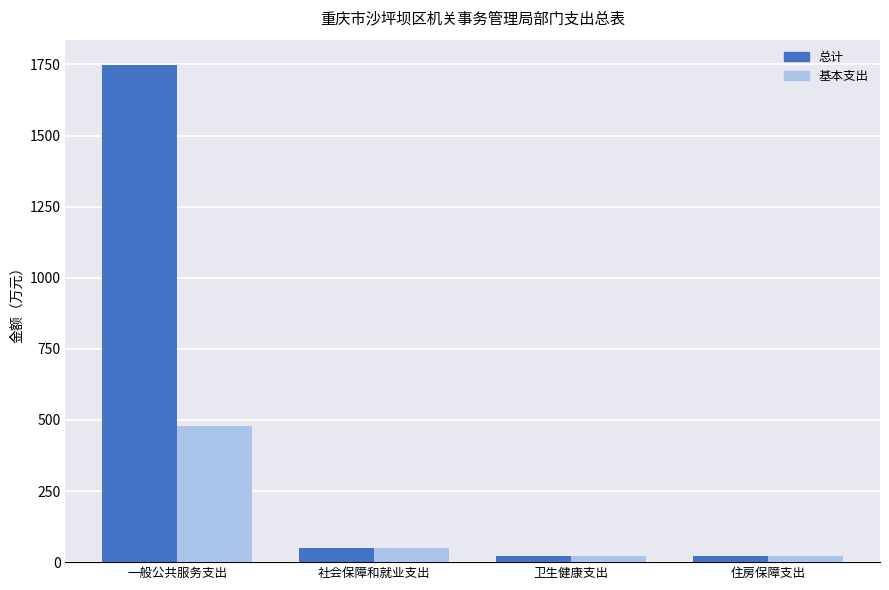

What is the average value of the 总计 series?

461.1